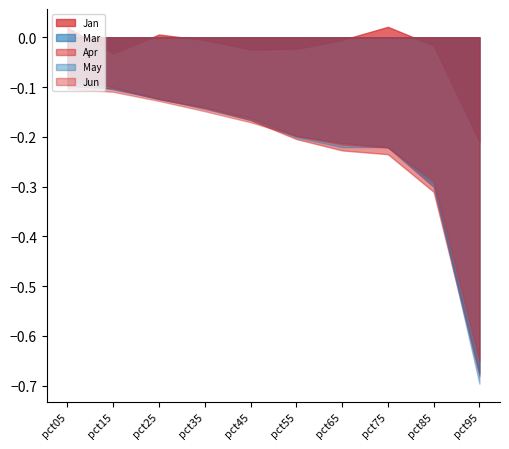

True or false: Apr and Jan cross at least once.

False